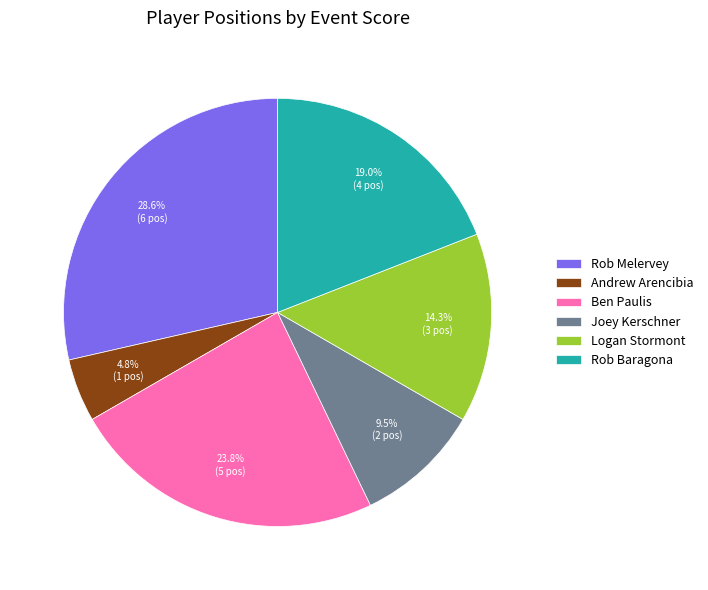

Approximately how many times larger is the value at Rob Baragona compared to Logan Stormont?

1.3